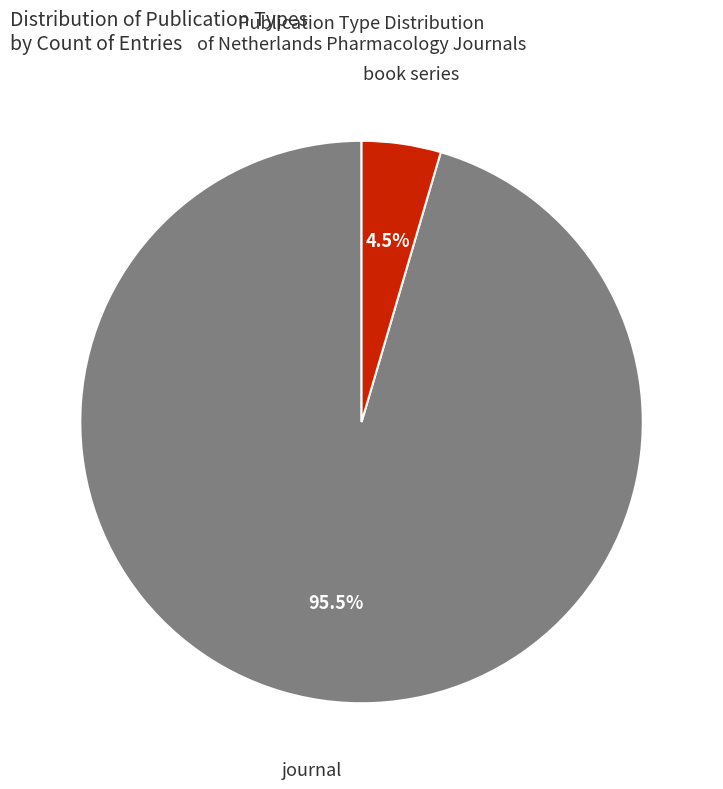

Is there a majority slice in this chart?

Yes